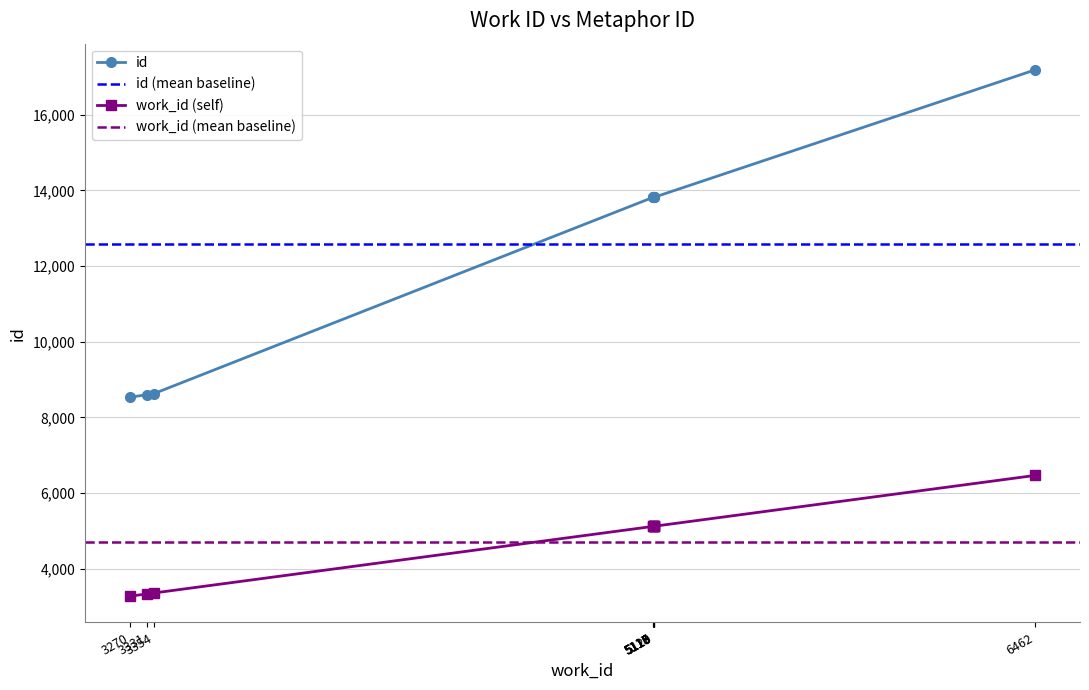

What is the average value of the work_id series?

4712